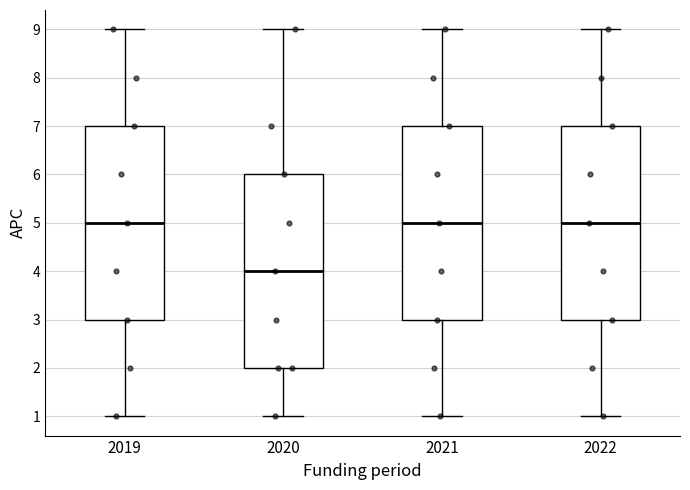

Reading left to right, read every box against the y-axis: the position of its median line, the range the box covers, and the ends of its whiskers. The values are not printed on the chart, so give them approximately, as read against the axis.

2019: median 5, box 3 to 7, whiskers 1 to 9
2020: median 4, box 2 to 6, whiskers 1 to 9
2021: median 5, box 3 to 7, whiskers 1 to 9
2022: median 5, box 3 to 7, whiskers 1 to 9